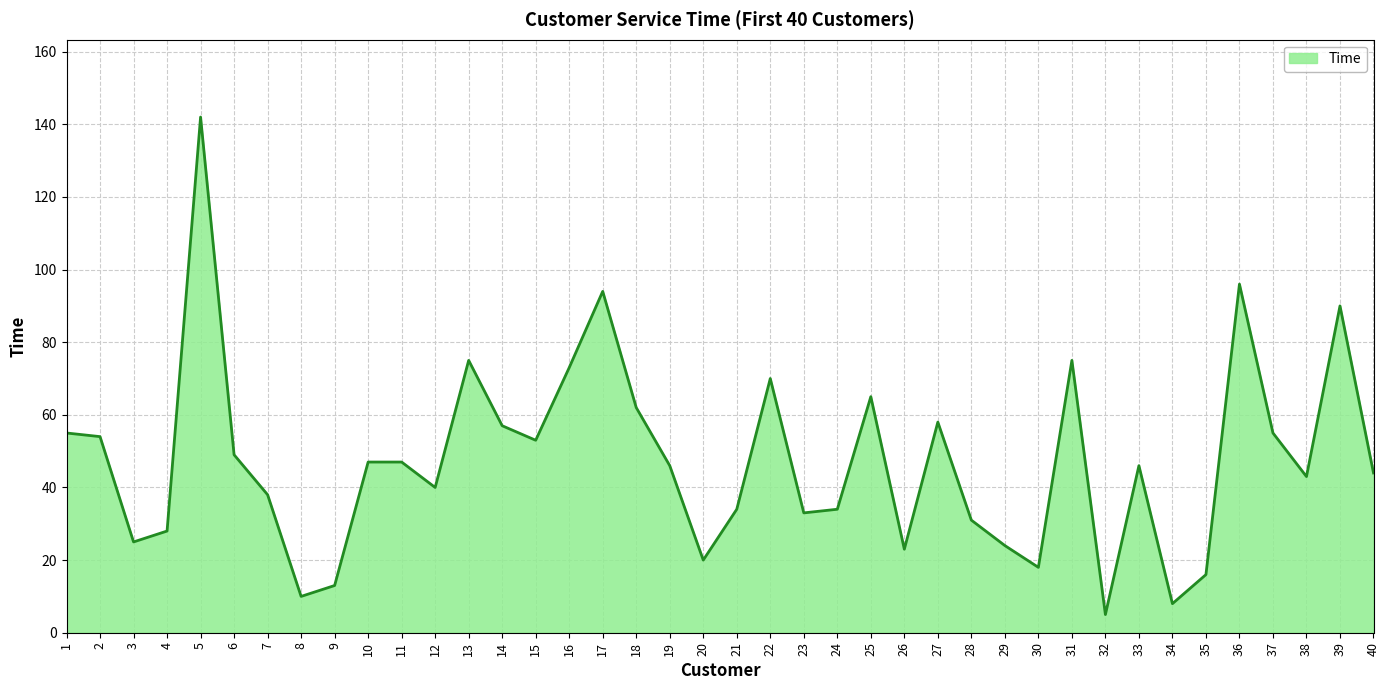

What is the sum of all values?

1896